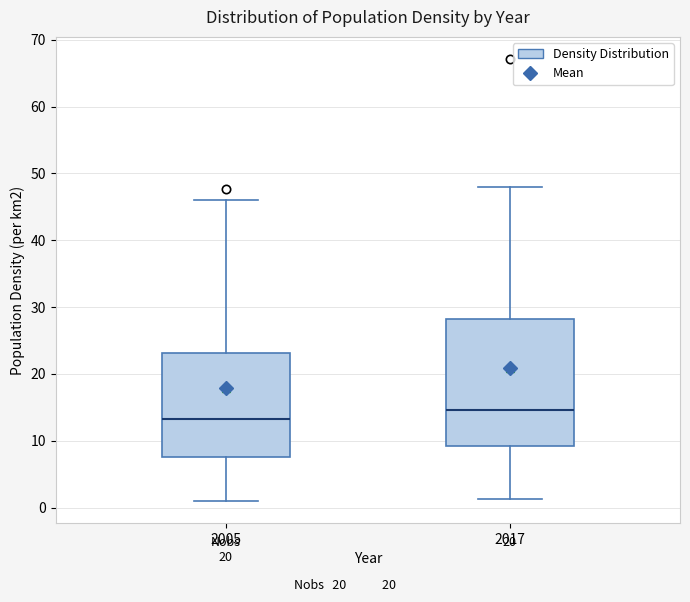

Reading left to right, transcribe this box plot: for each box, give where its median line is, the range the box spans, and where its two whiskers end, as read against the y-axis. The values are not printed on the chart, so give them approximately, as read against the axis.

2005: median 13, box 8 to 23, whiskers 1 to 46
2017: median 15, box 9 to 28, whiskers 1 to 48